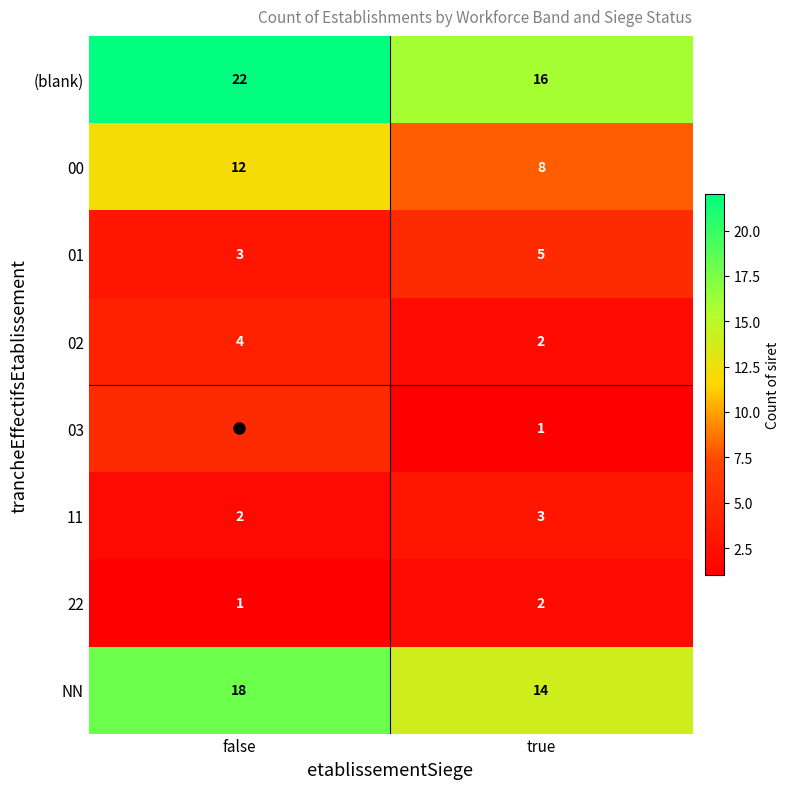

Which series has the widest spread of values?

(blank)